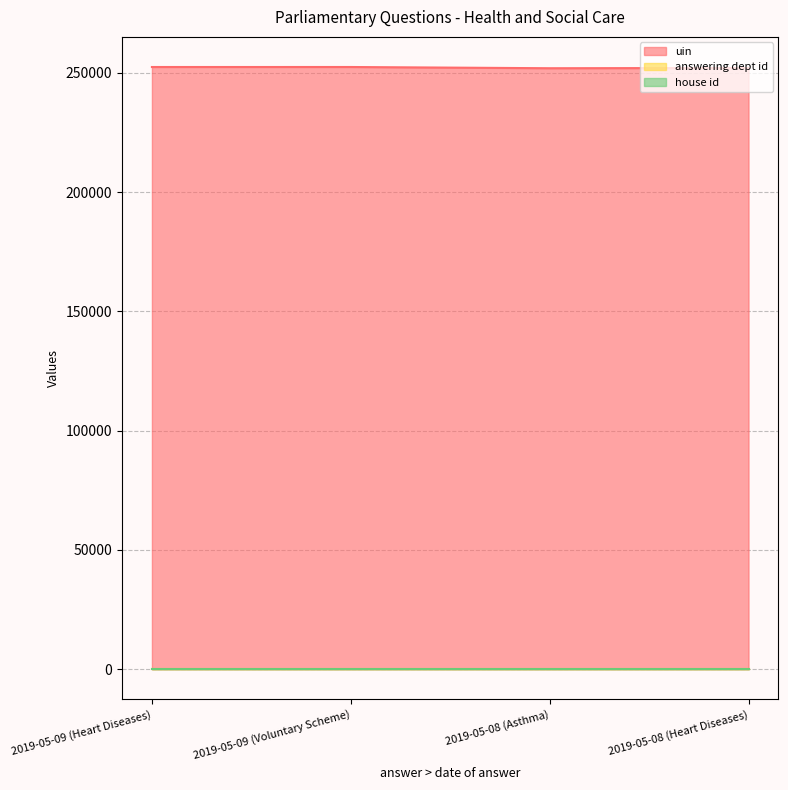

The uin series shows 252073 at 2019-05-08 (Heart Diseases). True or false?

True